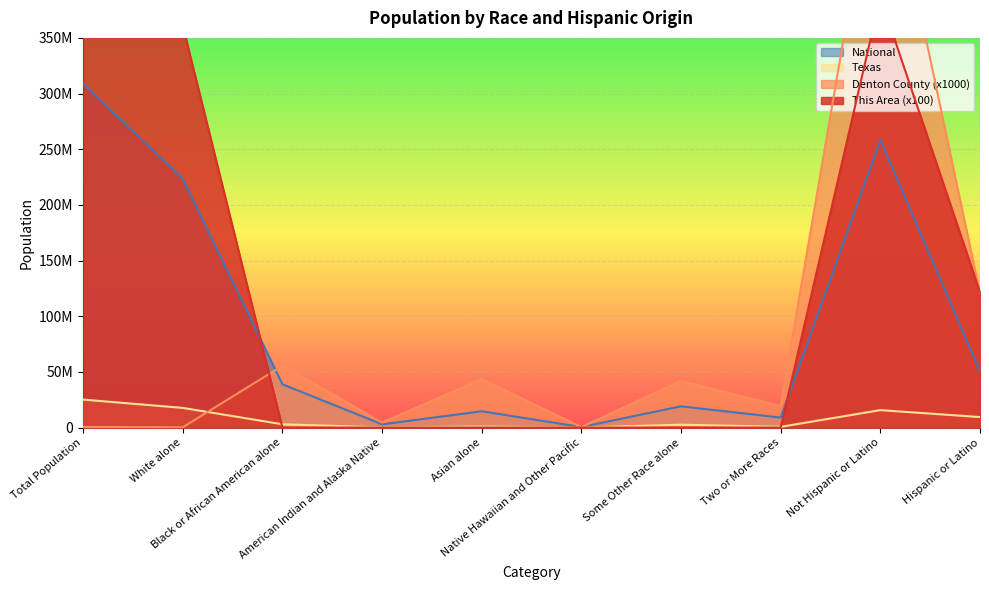

Which category has the highest value in the Denton County series?

Not Hispanic or Latino